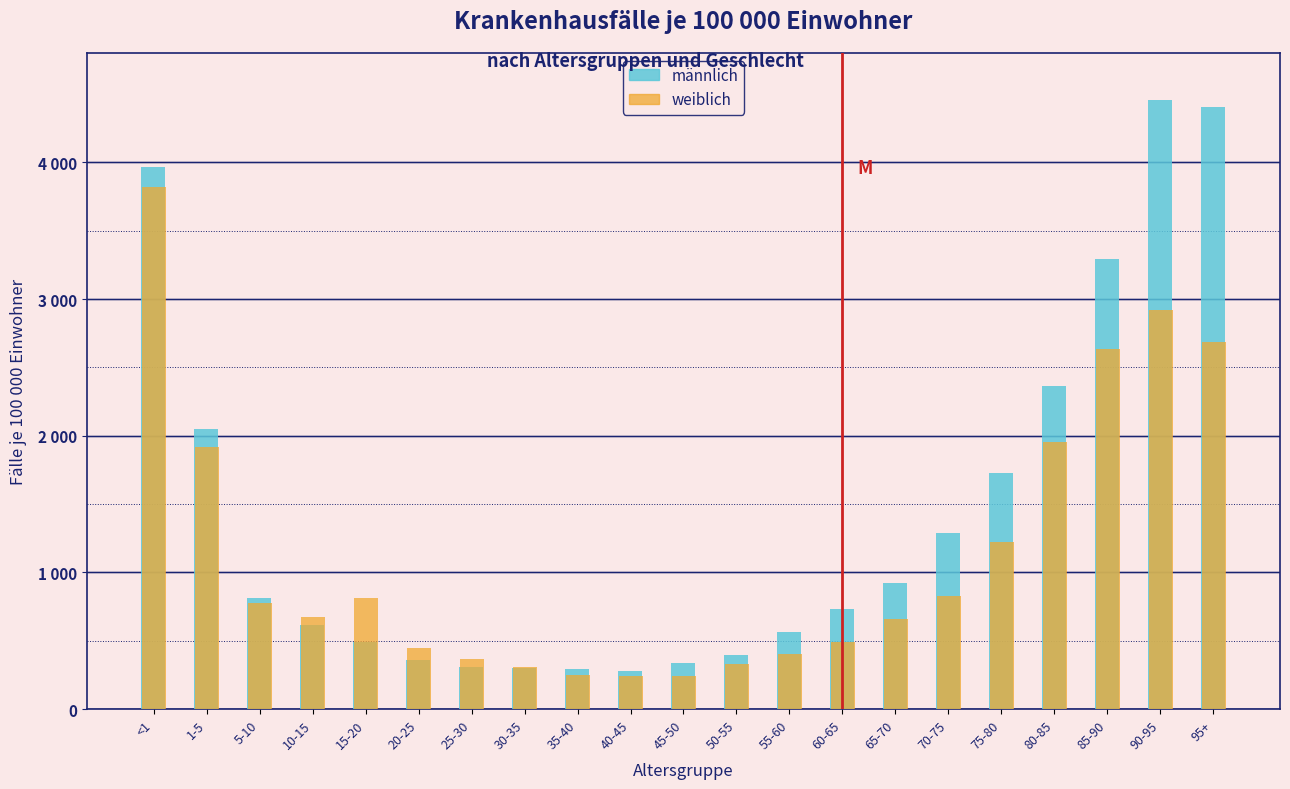

Does the chart contain stacked bars?

No